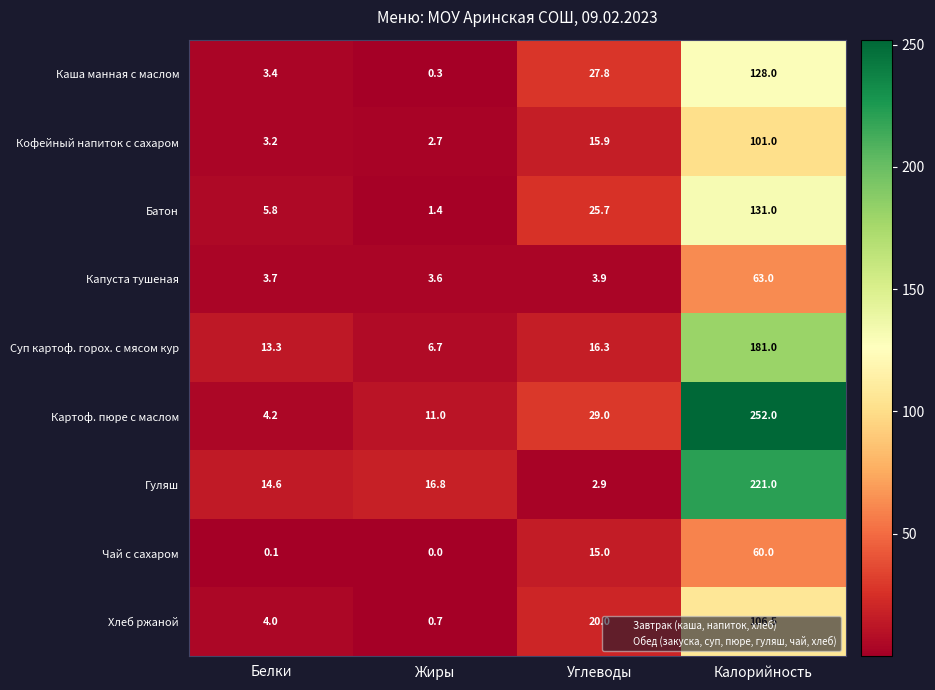

Which series has the largest range (max minus min)?

Картоф. пюре с маслом